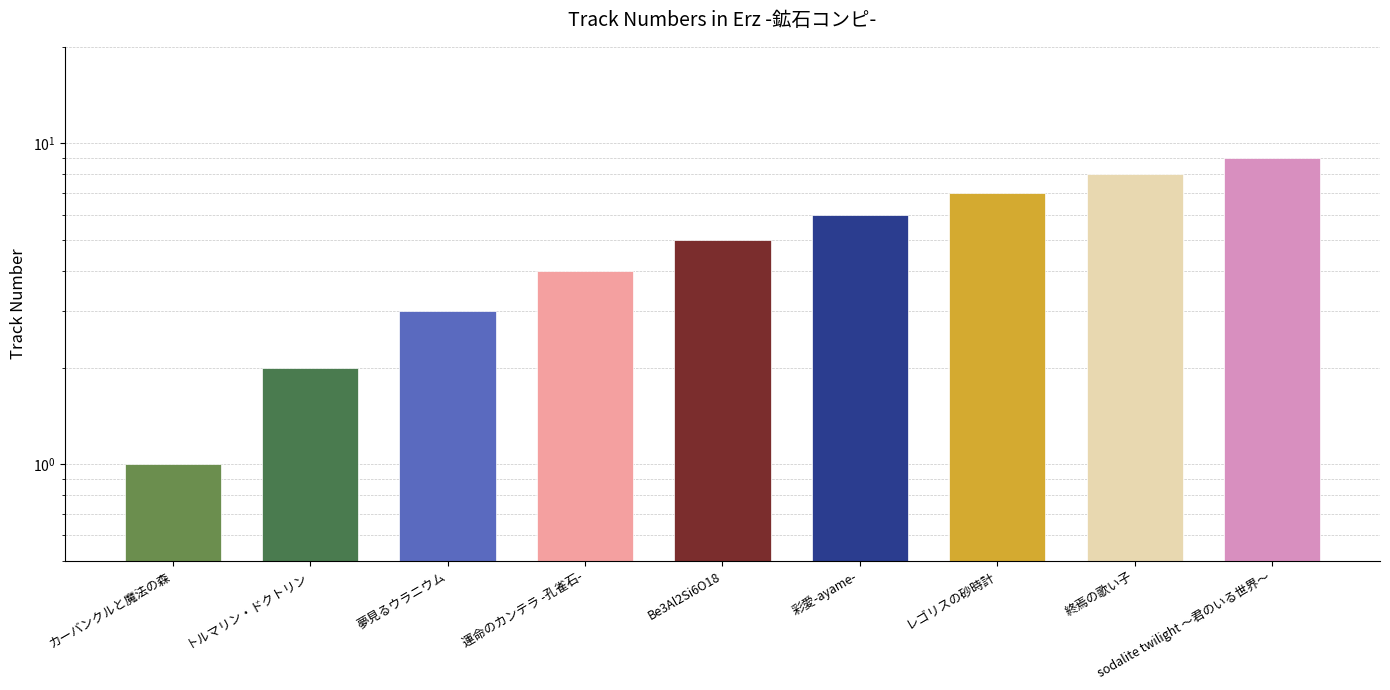

What is the value of the 8th bar from the left?

8